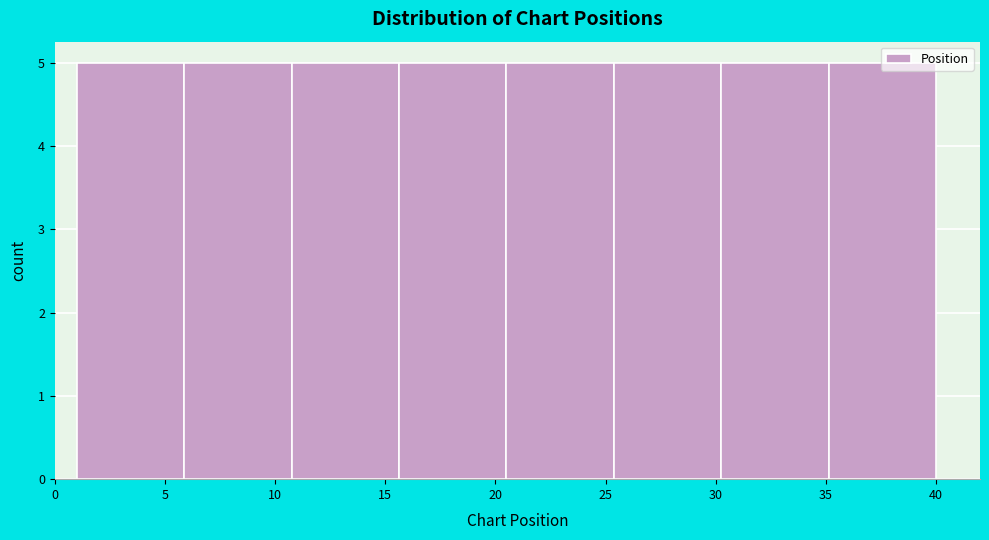

Reading left to right, list every bar in this chart as the range it spans on the x-axis followed by its height. Neither the bar edges nor the heights are printed on the chart, so give them approximately, as read against the axes.

1.0 to 6.0: 5
6.0 to 11.0: 5
11.0 to 15.5: 5
15.5 to 20.5: 5
20.5 to 25.5: 5
25.5 to 30.5: 5
30.5 to 35.0: 5
35.0 to 40.0: 5